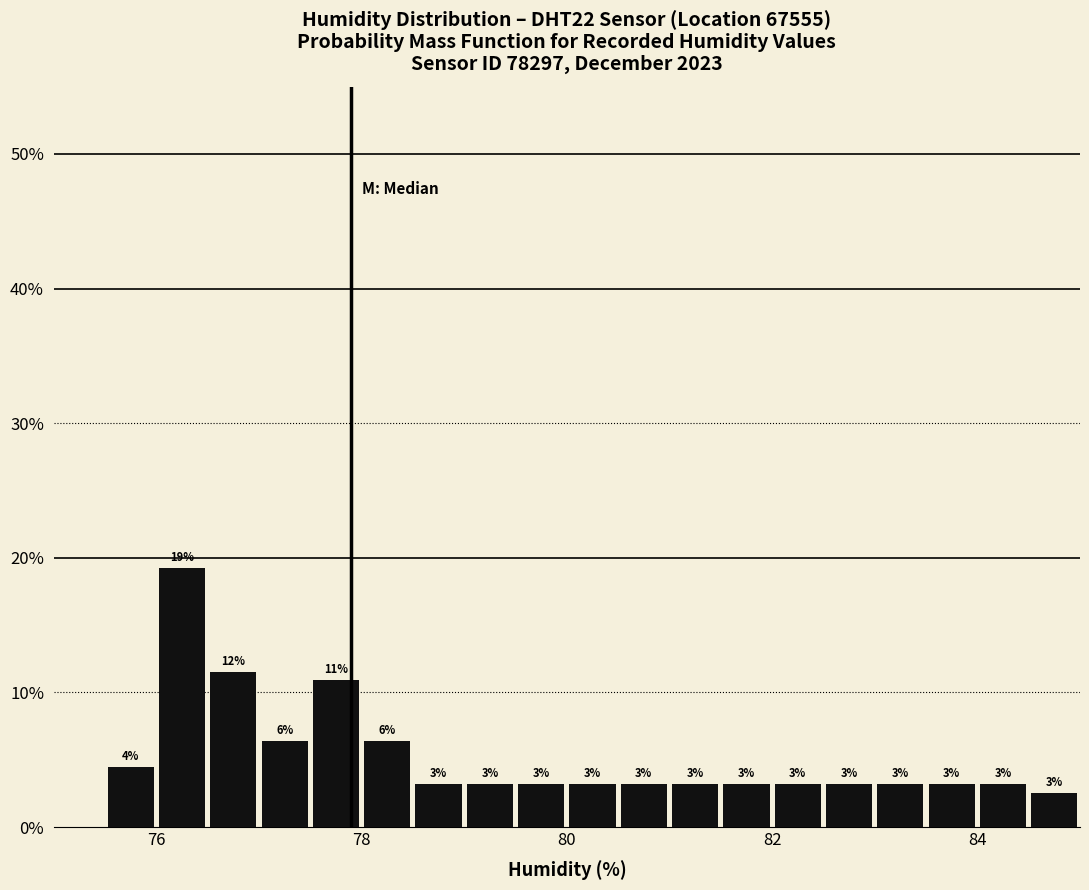

Read against the x-axis, roughly where is the centre of the tallest bar?

76.2